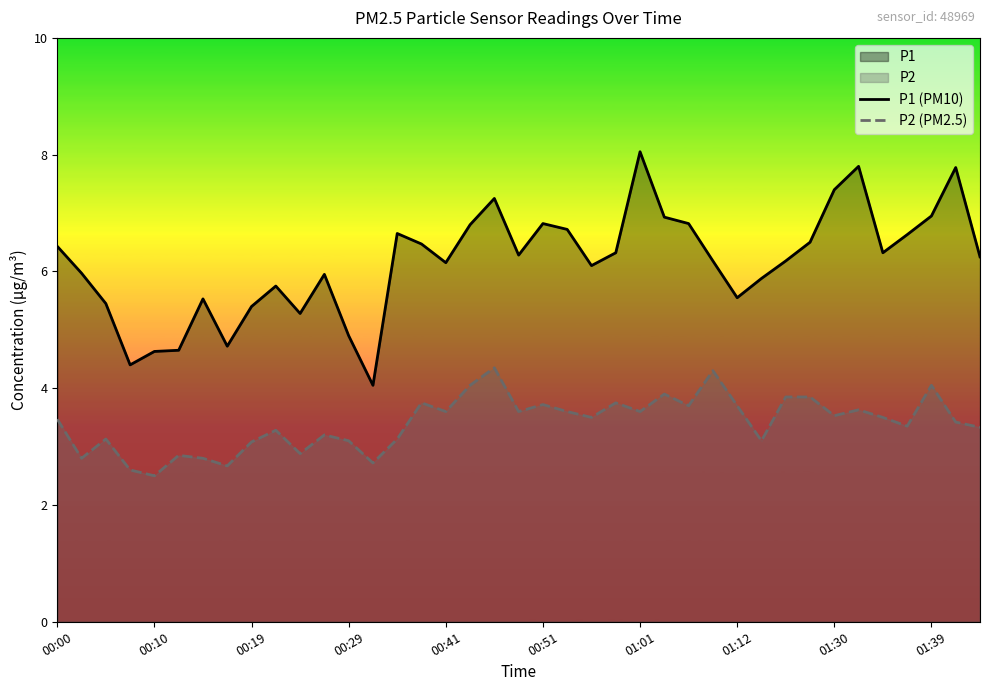

What value does the P2 (PM2.5) series have at 22?

3.5